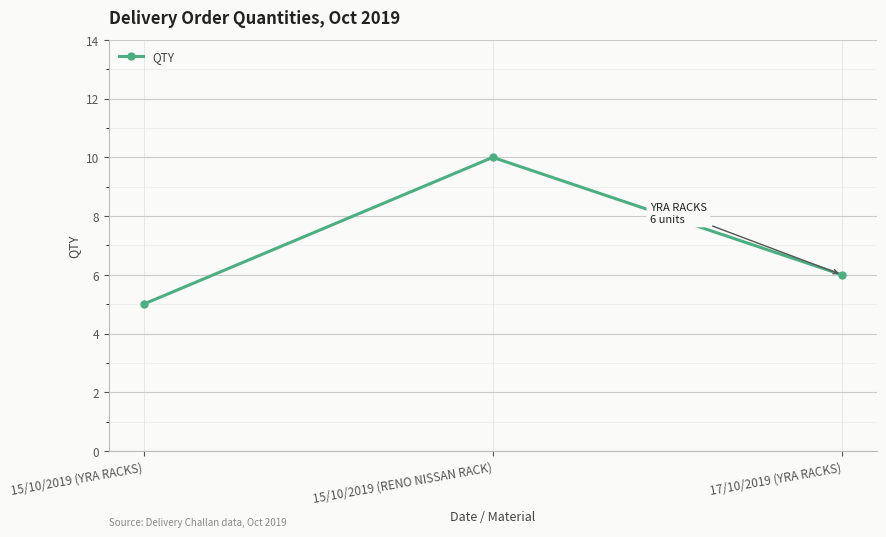

Is this an area chart (filled region under the line)?

No